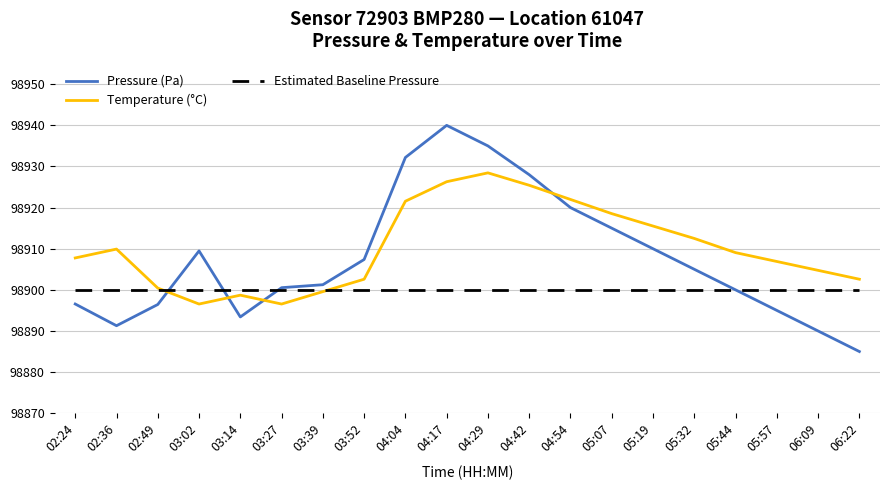

The value of Temperature (°C) at 05:19 is 98915.5. True or false?

True